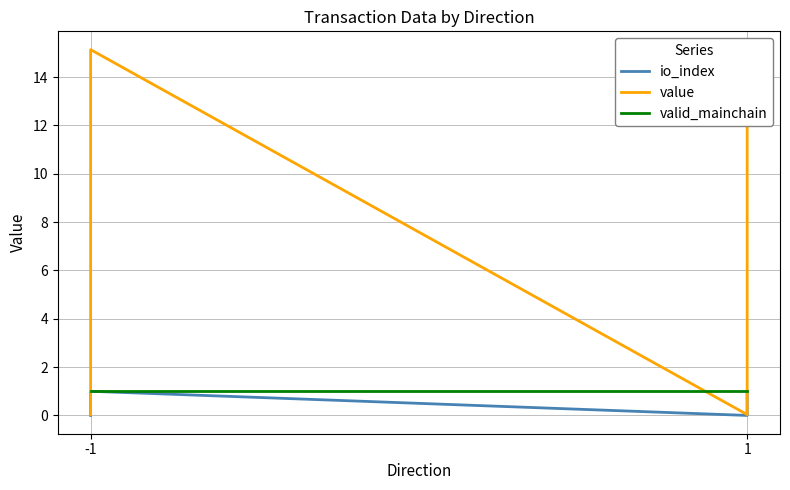

How many intersections are there between valid_mainchain and value?

3